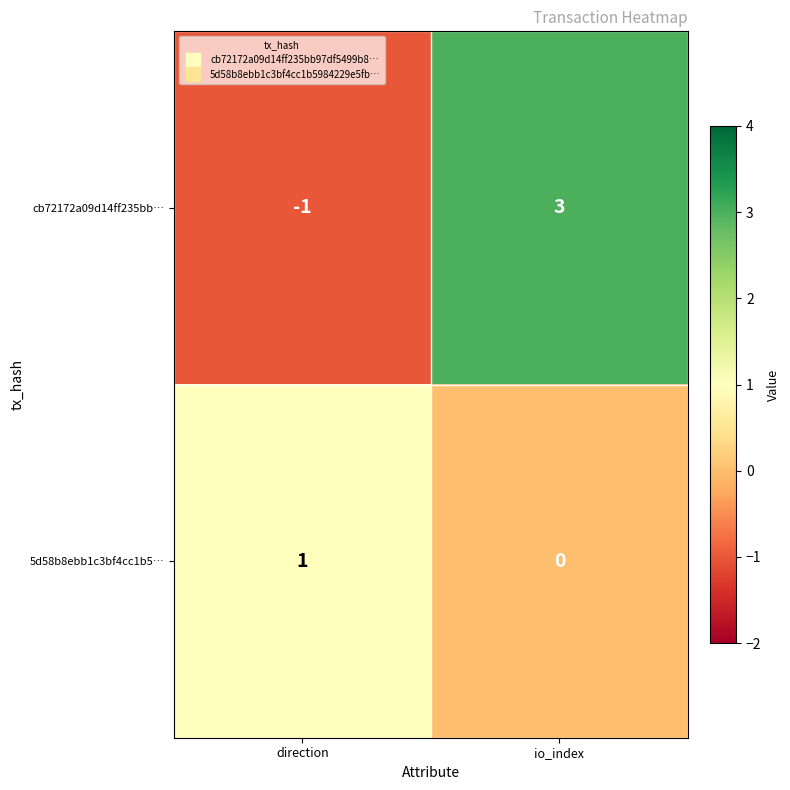

What is the greatest value displayed?

3